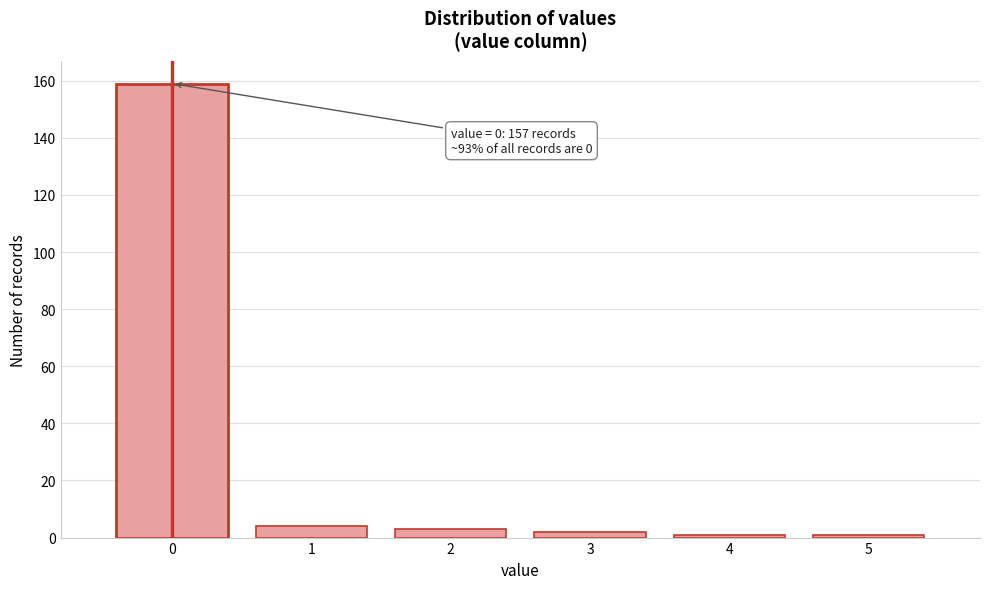

Which range on the x-axis has the tallest bar?

-0.5 to 0.5